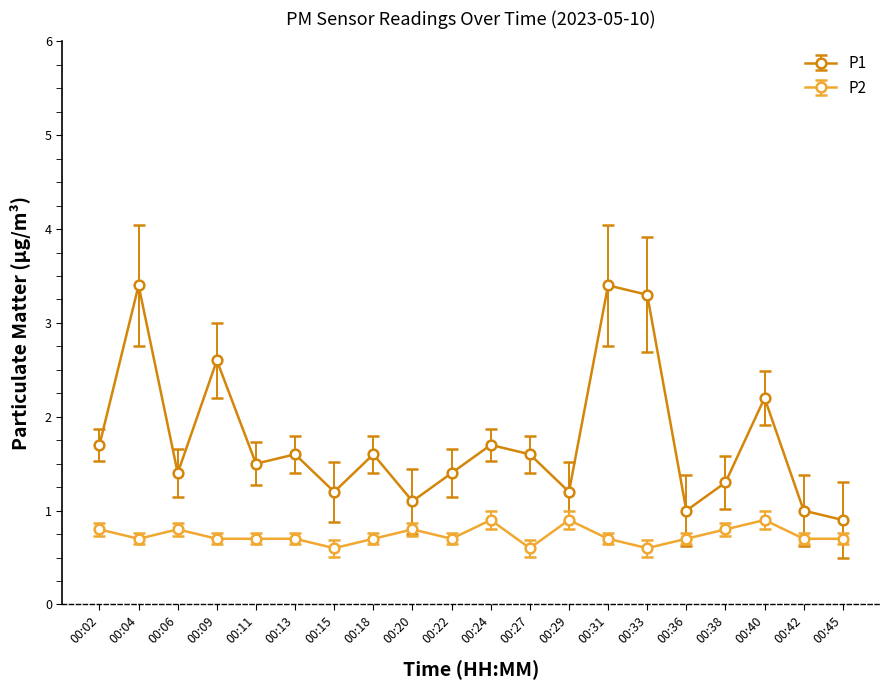

Reading left to right, extract all data points from this chart.

P1: 1.7	3.4	1.4	2.6	1.5	1.6	1.2	1.6	1.1	1.4	1.7	1.6	1.2	3.4	3.3	1.0	1.3	2.2	1.0	0.9
P2: 0.8	0.7	0.8	0.7	0.7	0.7	0.6	0.7	0.8	0.7	0.9	0.6	0.9	0.7	0.6	0.7	0.8	0.9	0.7	0.7